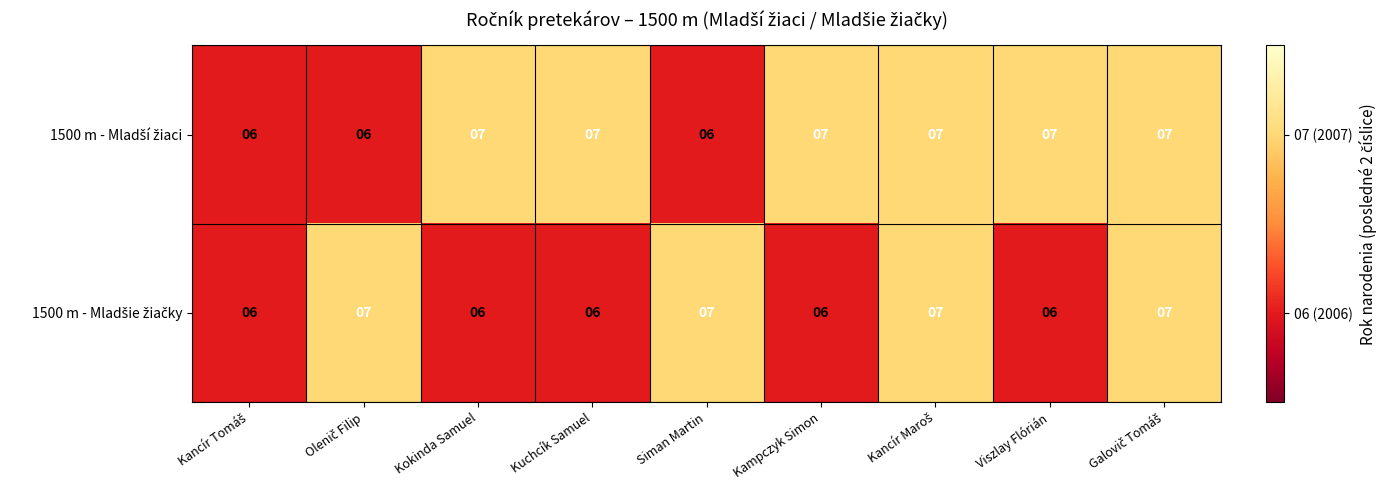

What is the total value across all series at Kokinda Samuel?

13